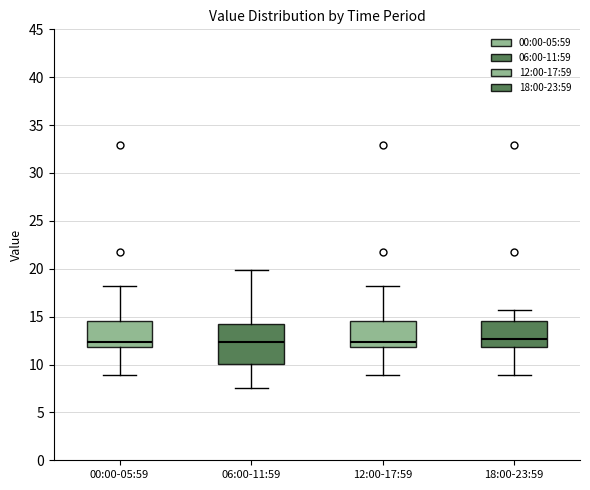

Reading left to right, read every box against the y-axis: the position of its median line, the range the box covers, and the ends of its whiskers. The values are not printed on the chart, so give them approximately, as read against the axis.

00:00-05:59: median 12.5, box 12.0 to 14.5, whiskers 9.0 to 18.0
06:00-11:59: median 12.5, box 10.0 to 14.5, whiskers 7.5 to 20.0
12:00-17:59: median 12.5, box 12.0 to 14.5, whiskers 9.0 to 18.0
18:00-23:59: median 12.5, box 12.0 to 14.5, whiskers 9.0 to 15.5